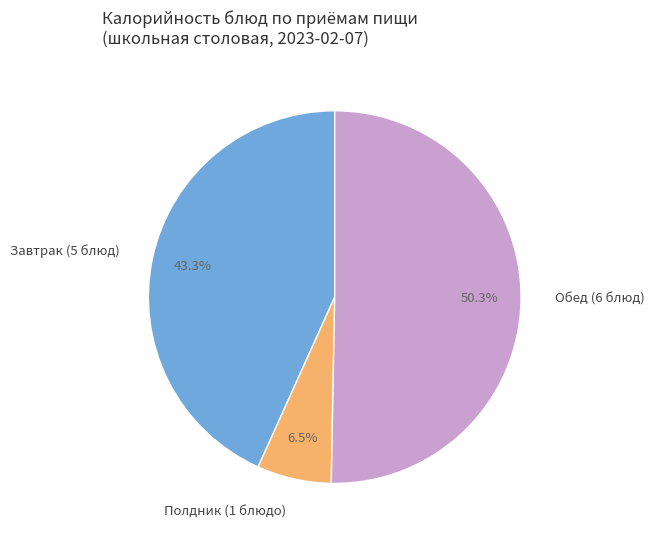

How many slices are in this pie chart?

3